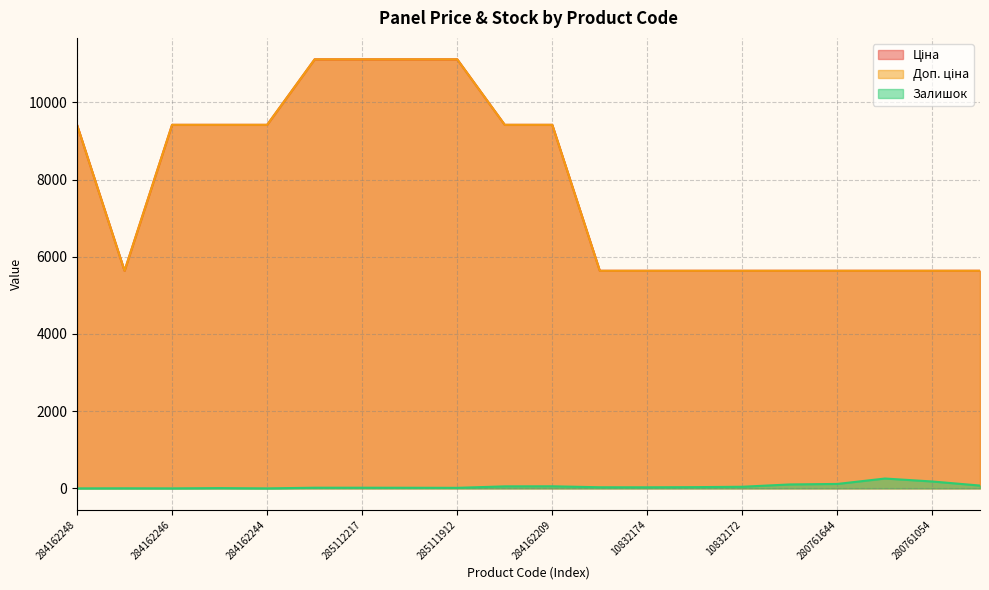

What is the label of the 15th point from the left?

10832172